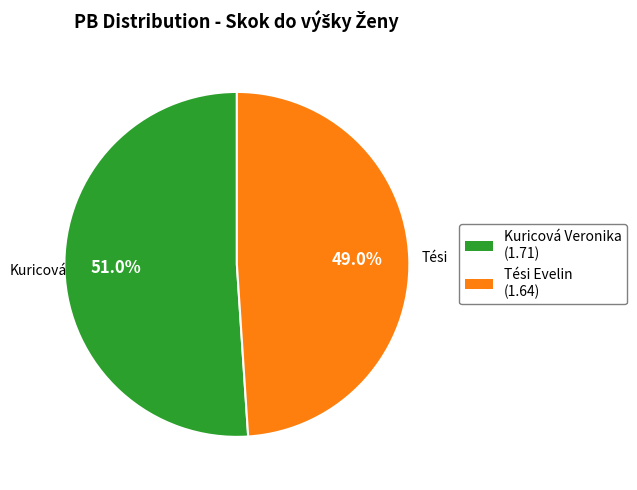

How many slices are in this pie chart?

2